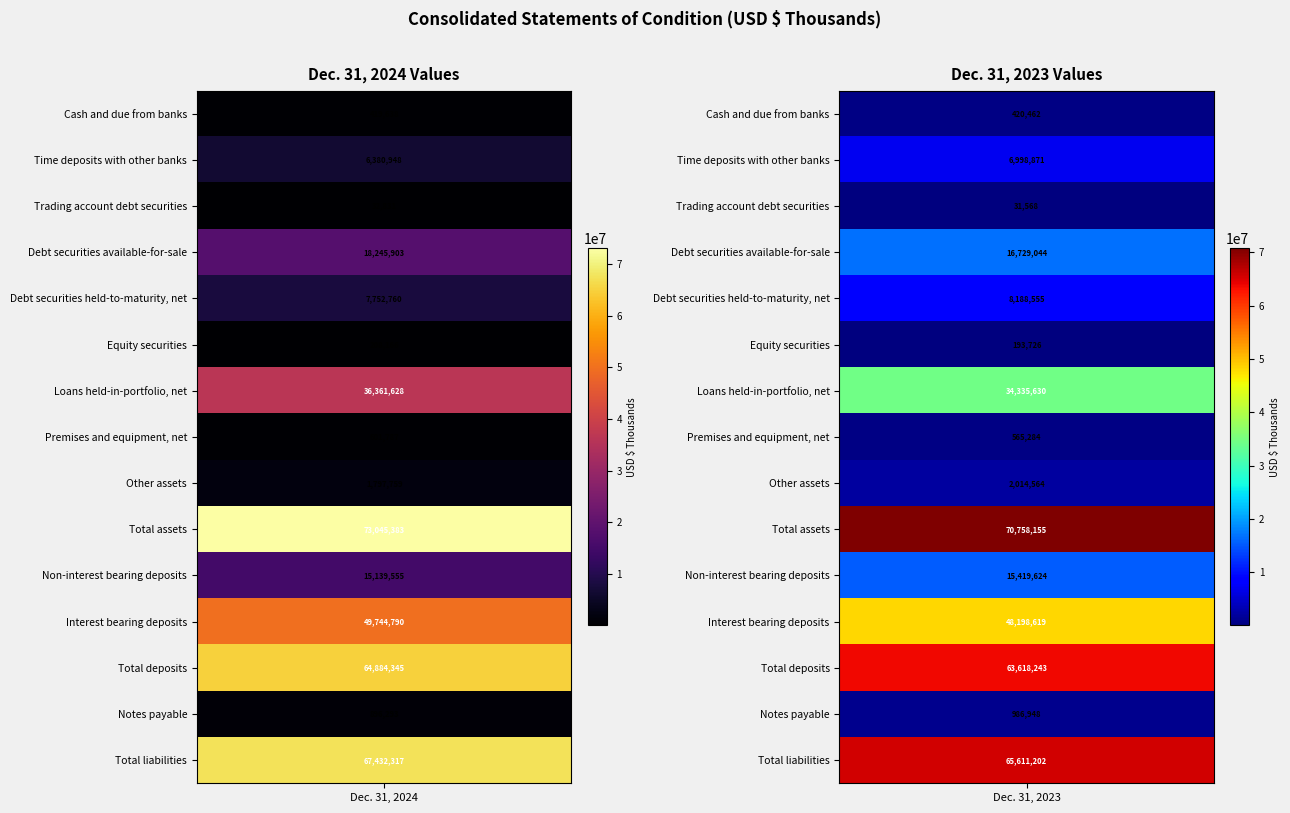

What is the total value across all series at 1?

334070495